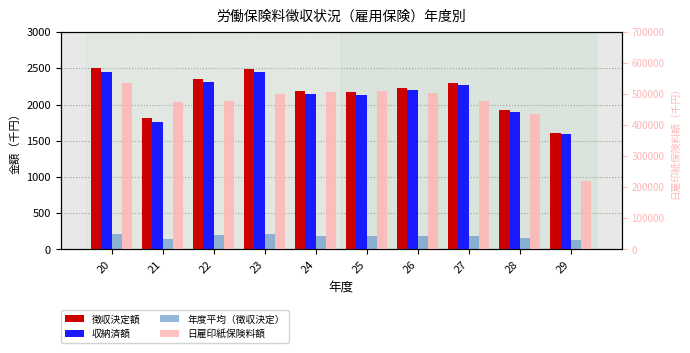

What is the value of the 徴収決定額 bar at the 9th from the left?

1927.6